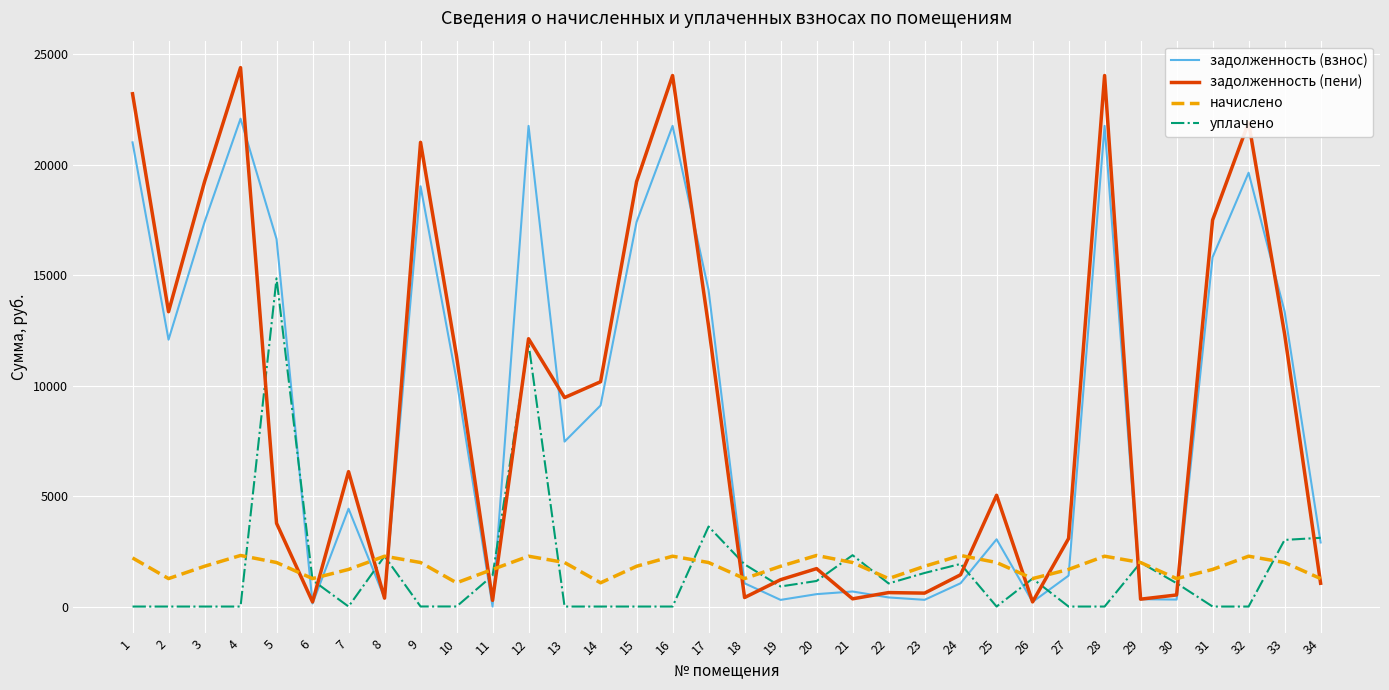

Which series has the largest range (max minus min)?

задолженность (пени)